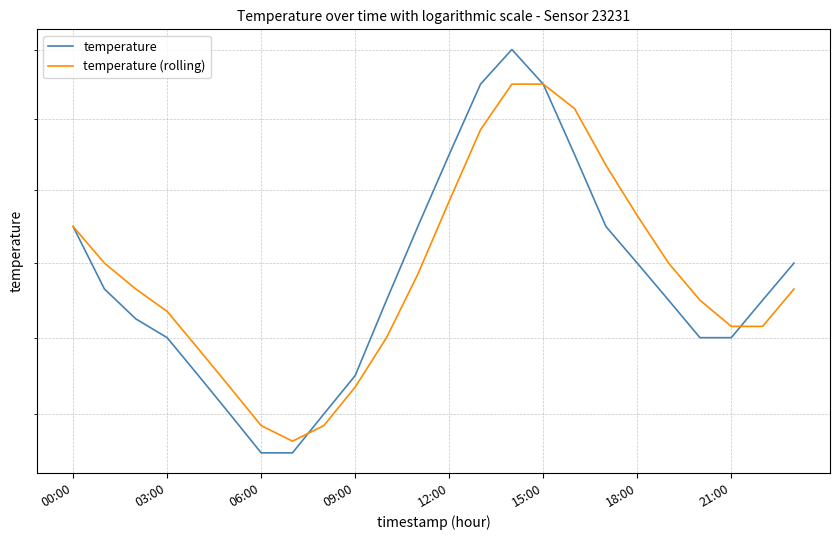

Between 12 and 17, which is larger?

12